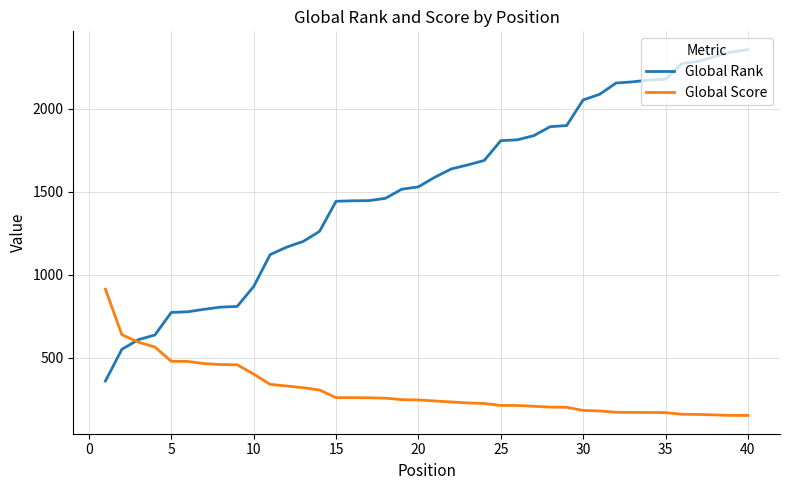

What is the smallest value displayed?

153